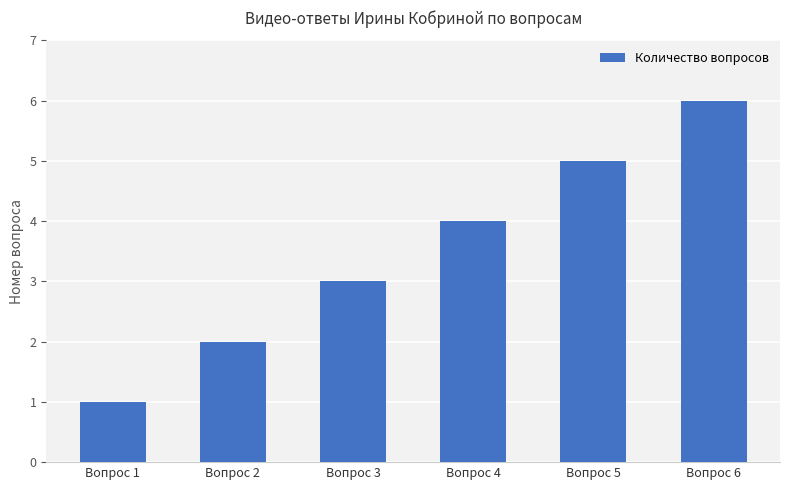

How many values are between 2 and 5?

4